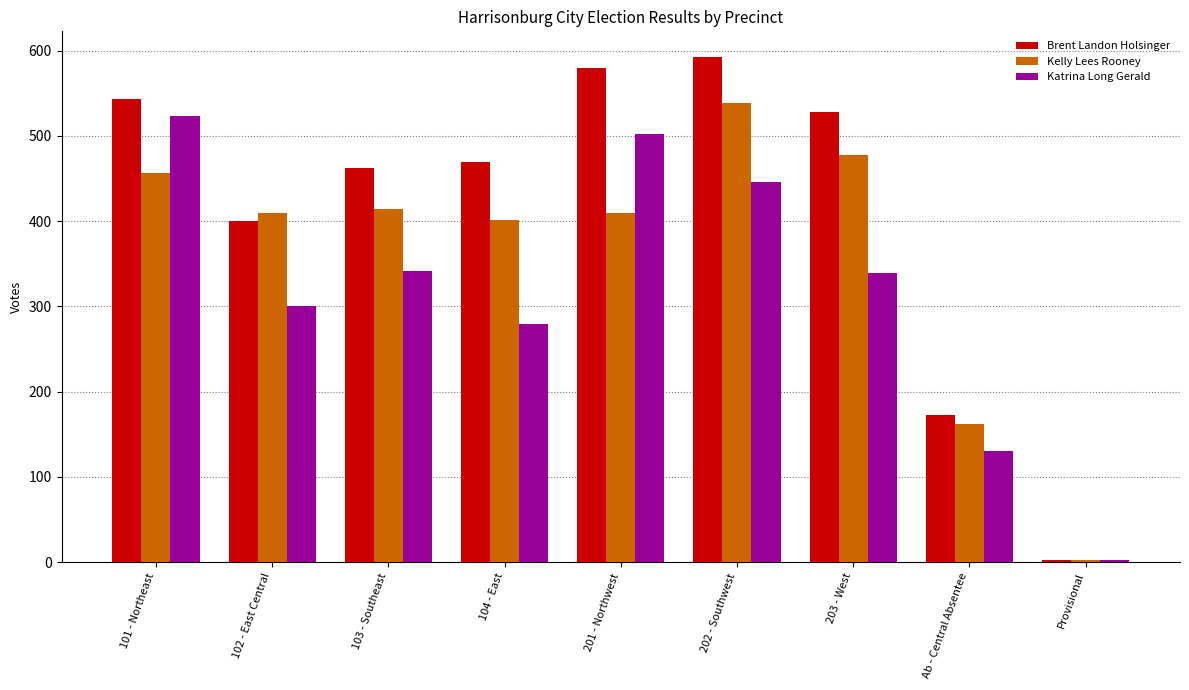

List the labels in order of Brent Landon Holsinger value, largest first.

202 - Southwest, 201 - Northwest, 101 - Northeast, 203 - West, 104 - East, 103 - Southeast, 102 - East Central, Ab - Central Absentee, Provisional